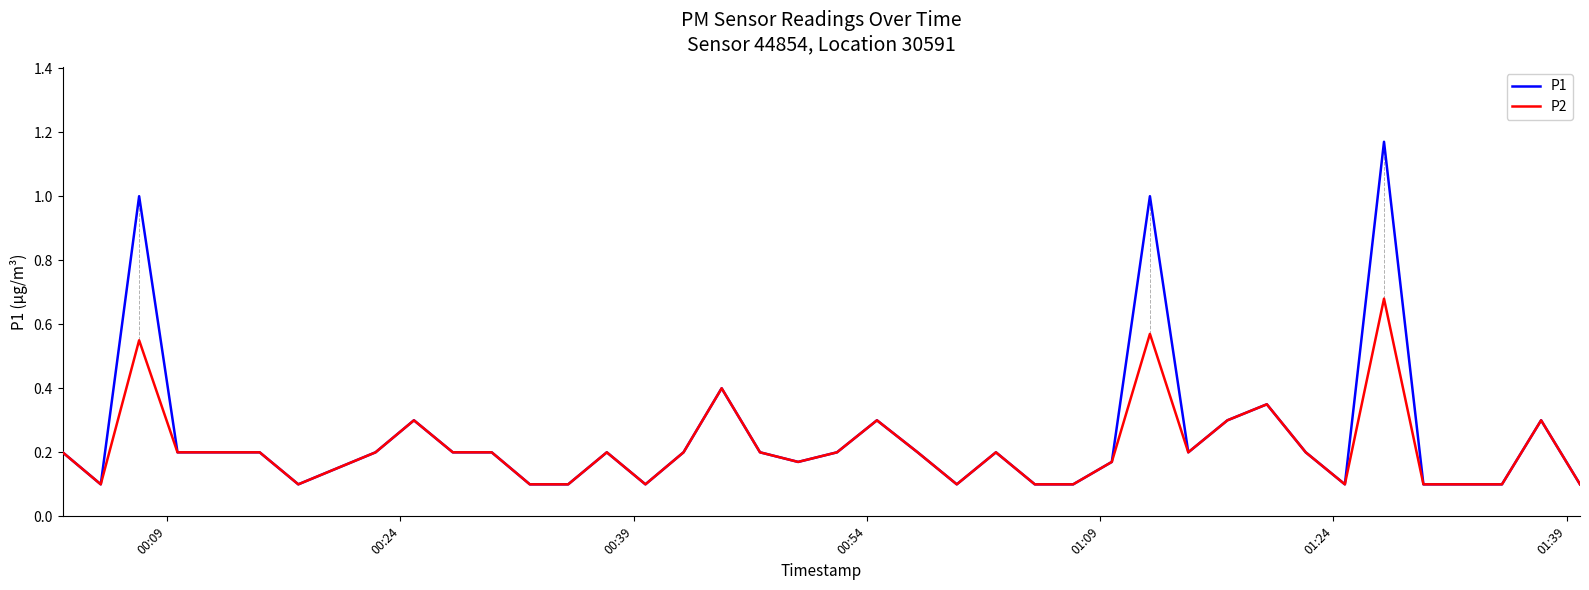

Rank the series by their maximum value, from lowest to highest.

P2, P1